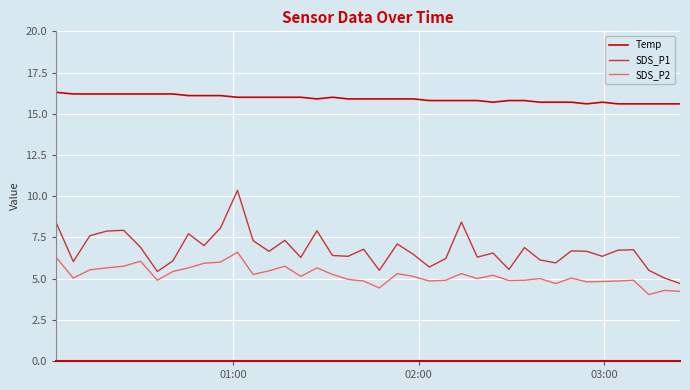

Which series has the widest spread of values?

SDS_P1